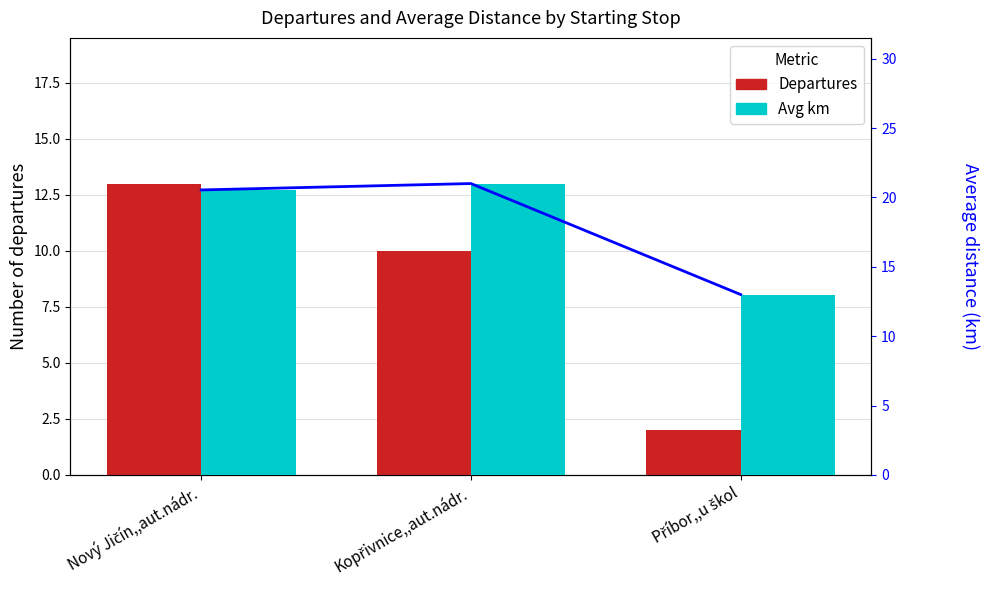

How many data points does each series have?

3